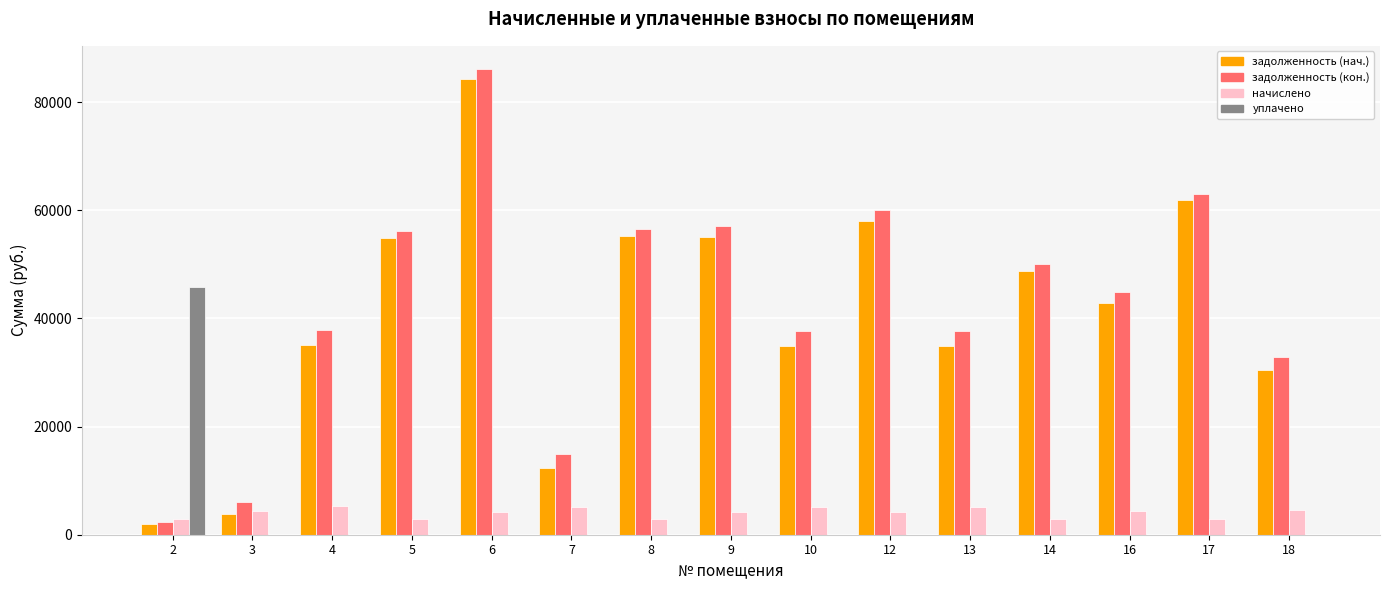

What is the total value across all series at 4?

78232.6